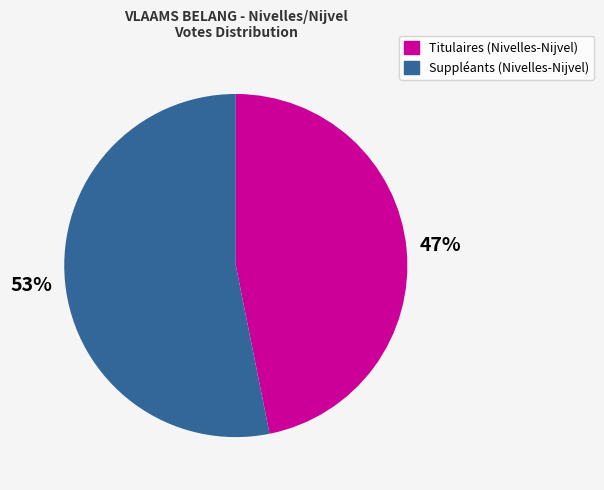

To the nearest percent, what portion does Suppléants (Nivelles-Nijvel) represent?

53%